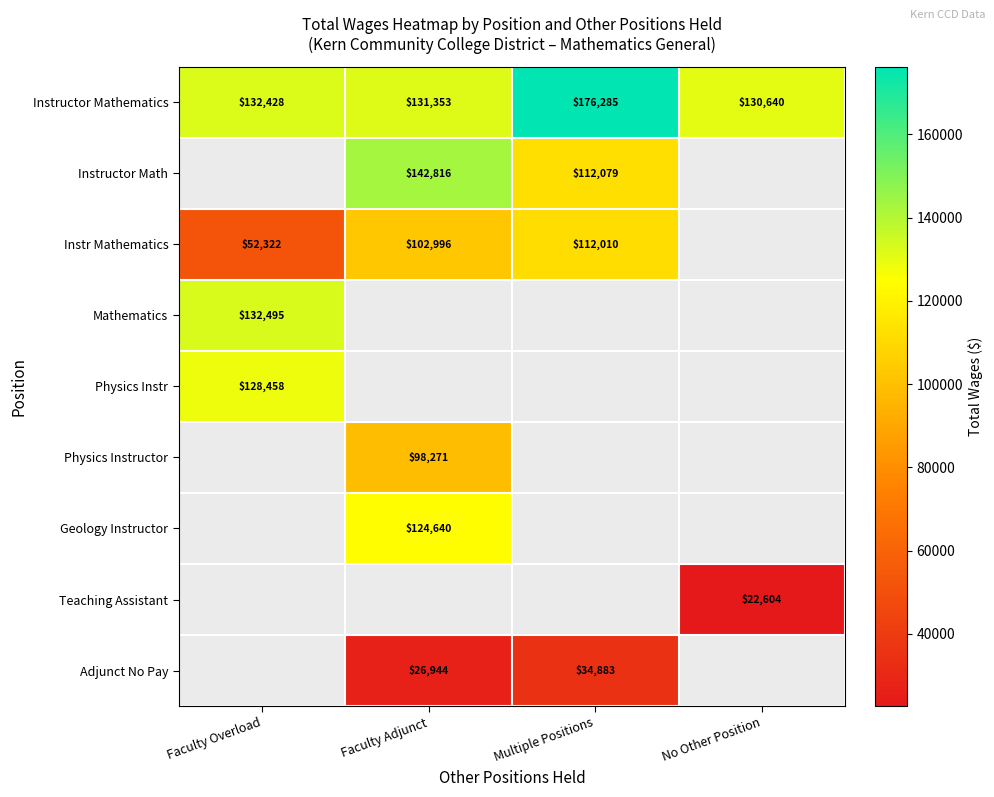

Which label corresponds to the largest value in the chart?

Multiple Positions